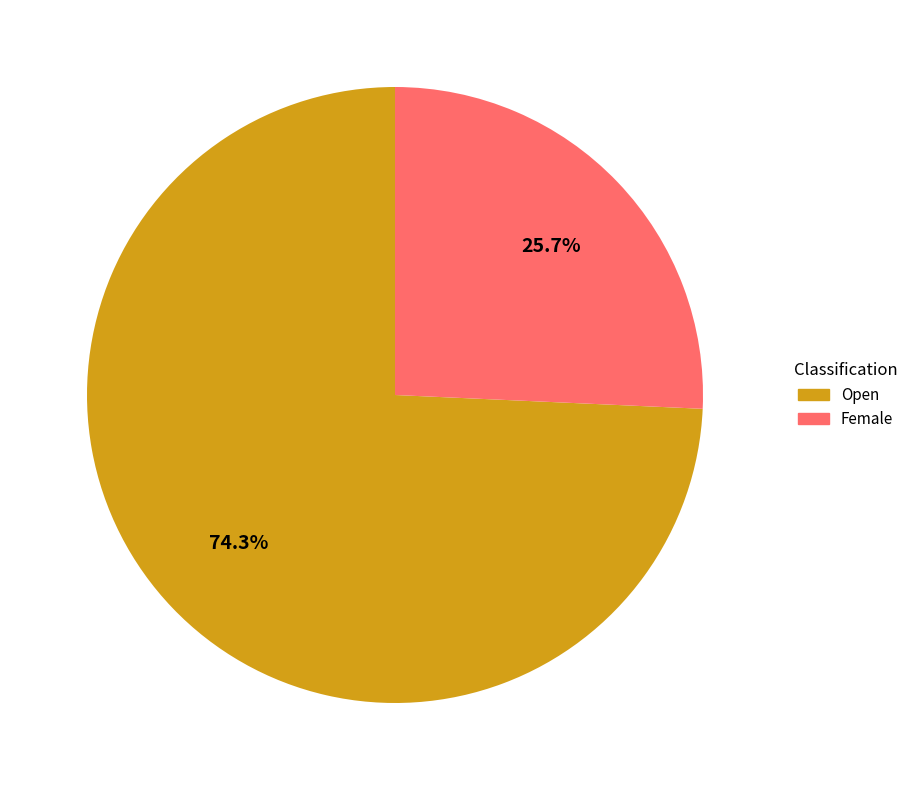

To the nearest percent, what is the average slice percentage?

50%